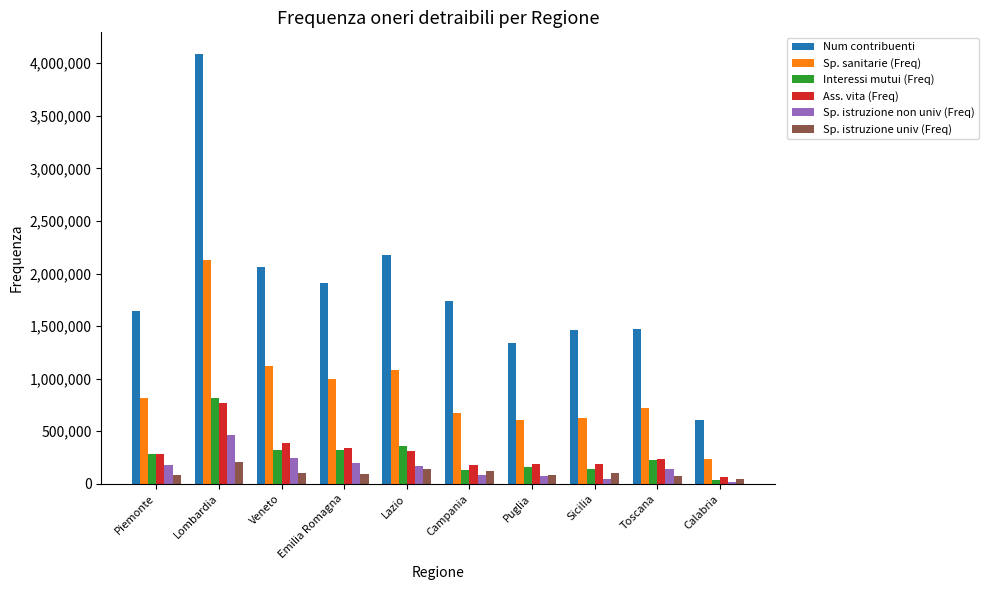

What is the label of the 5th bar from the right?

Campania